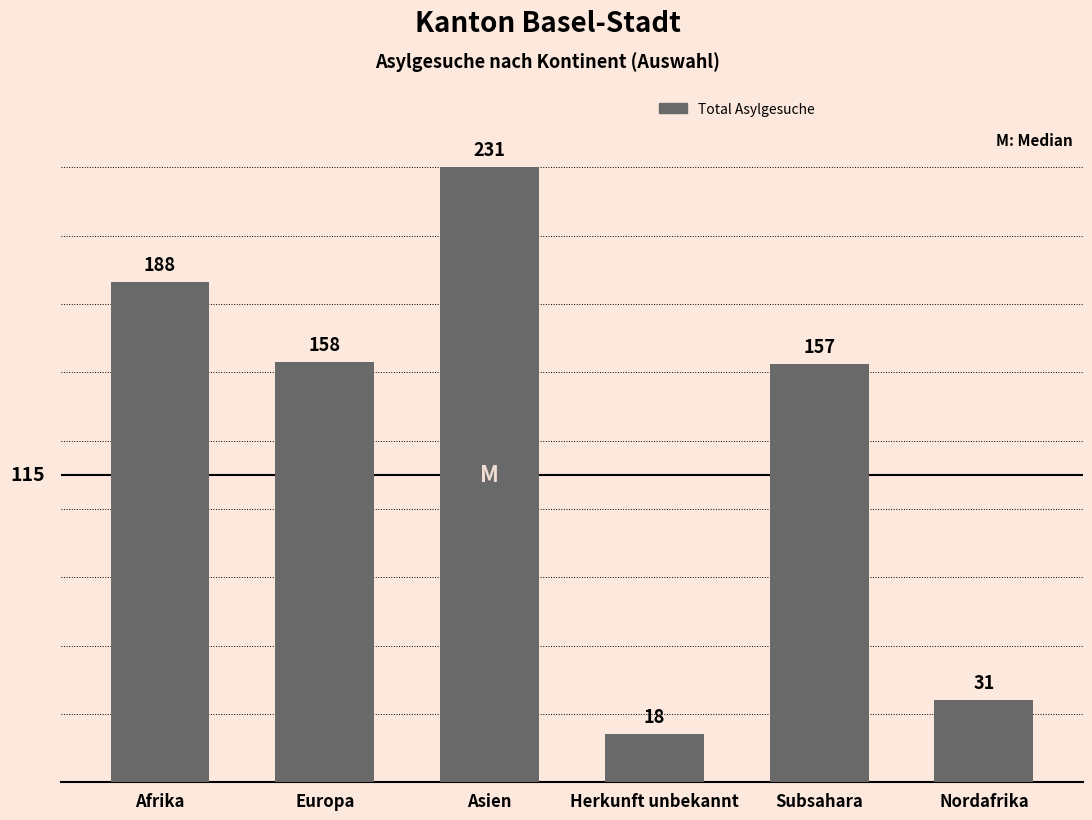

What position from the right is Subsahara?

2